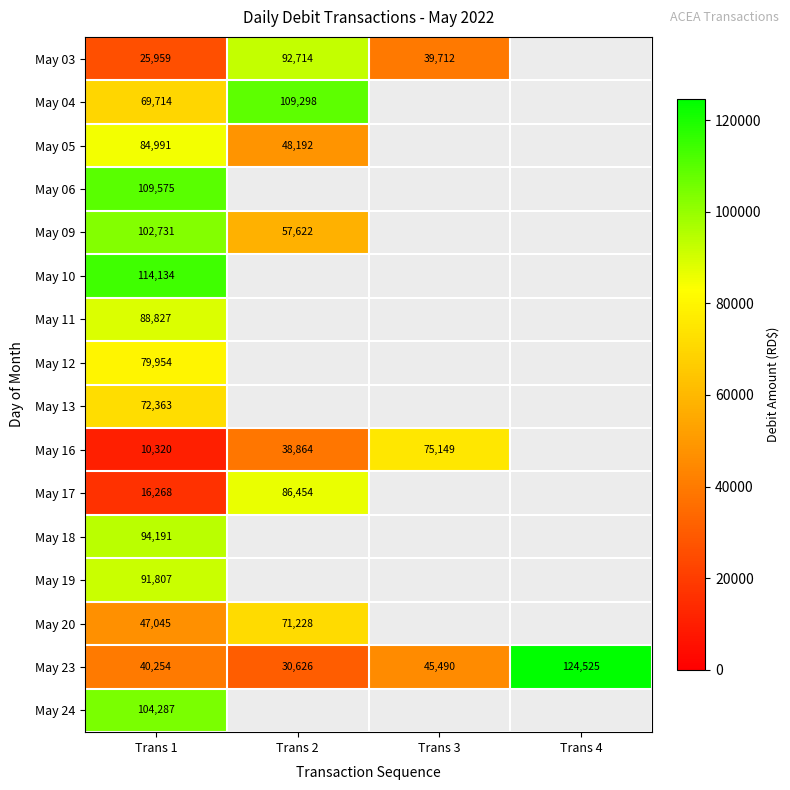

Is the value of May 04 at Trans 1 greater than the value of May 20 at Trans 2?

No